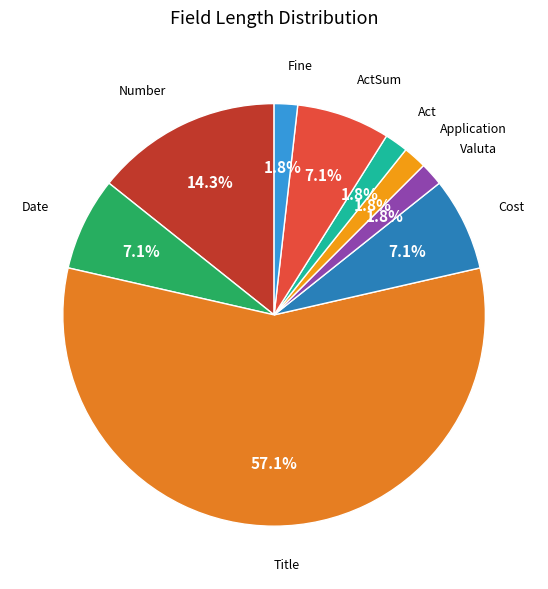

To the nearest percent, what is the difference between the ActSum and Application slice percentages?

5%